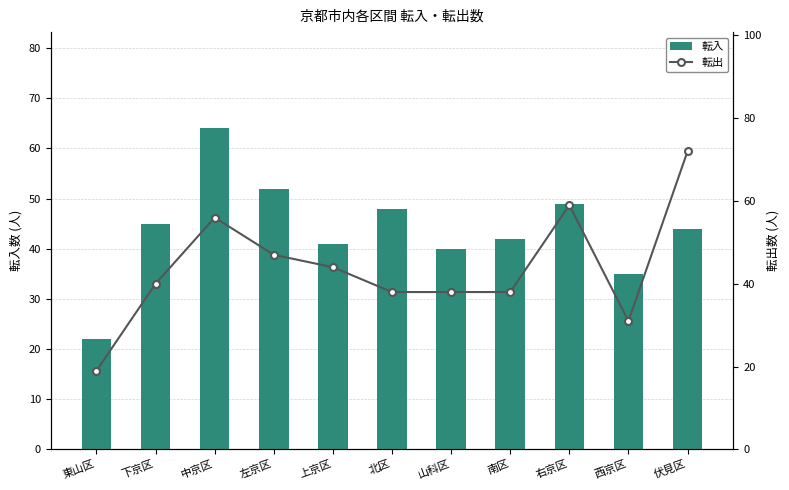

What is the maximum value for 転出?

72